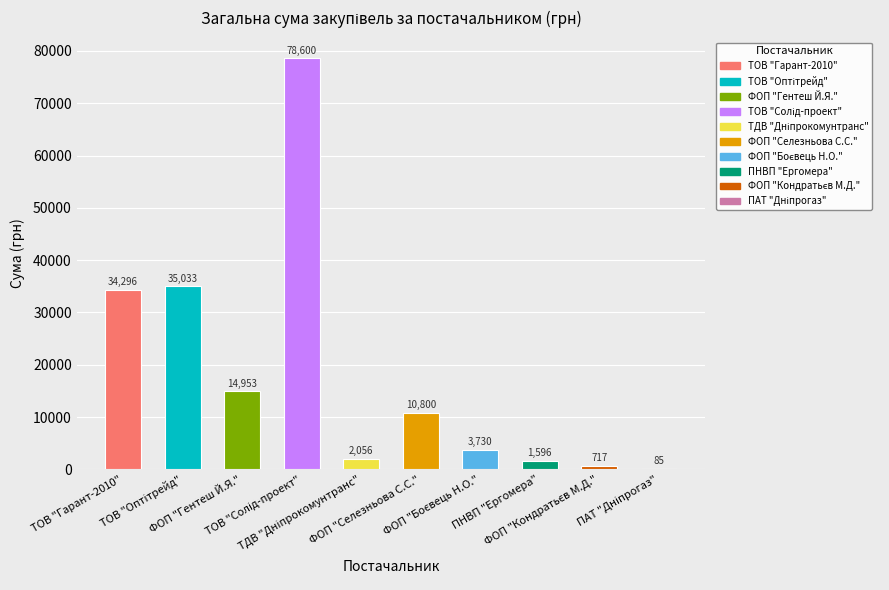

How many series are shown in this chart?

1